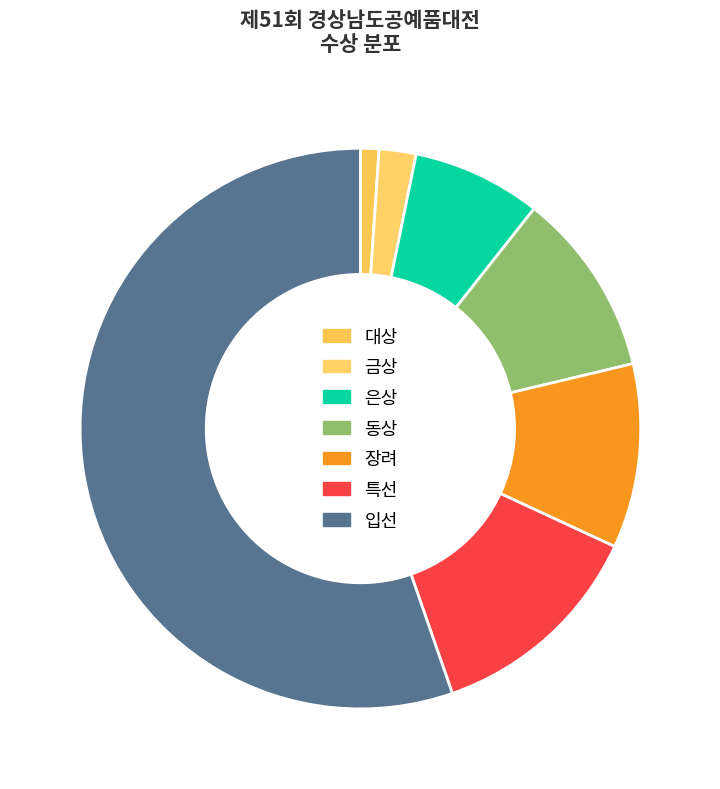

How many slices are in this pie chart?

7